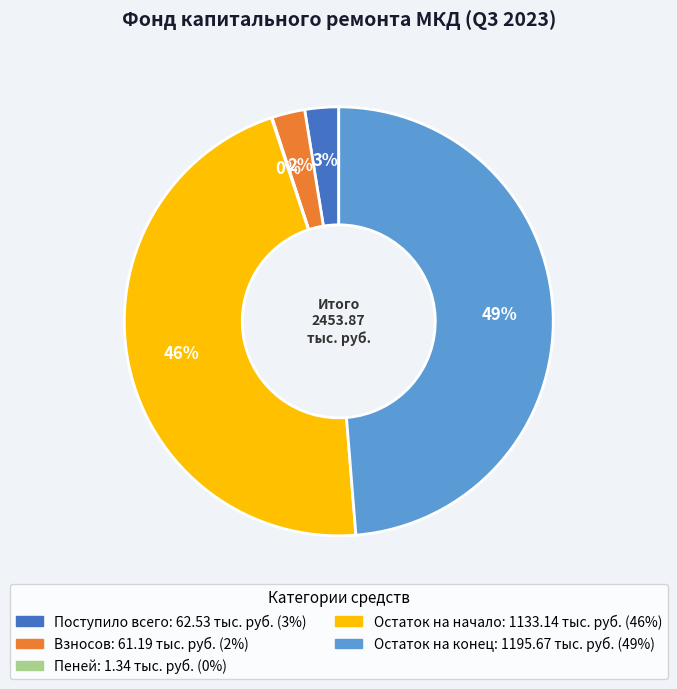

To the nearest percent, what is the difference between the largest and smallest slice percentages?

49%